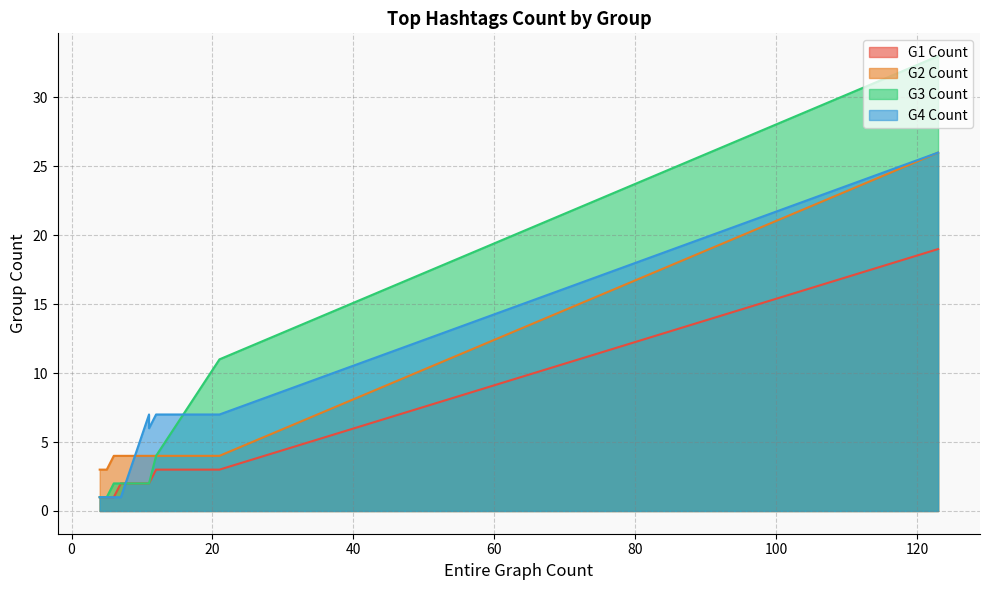

What is the difference between the maximum and minimum values in the G1 Count series?

18